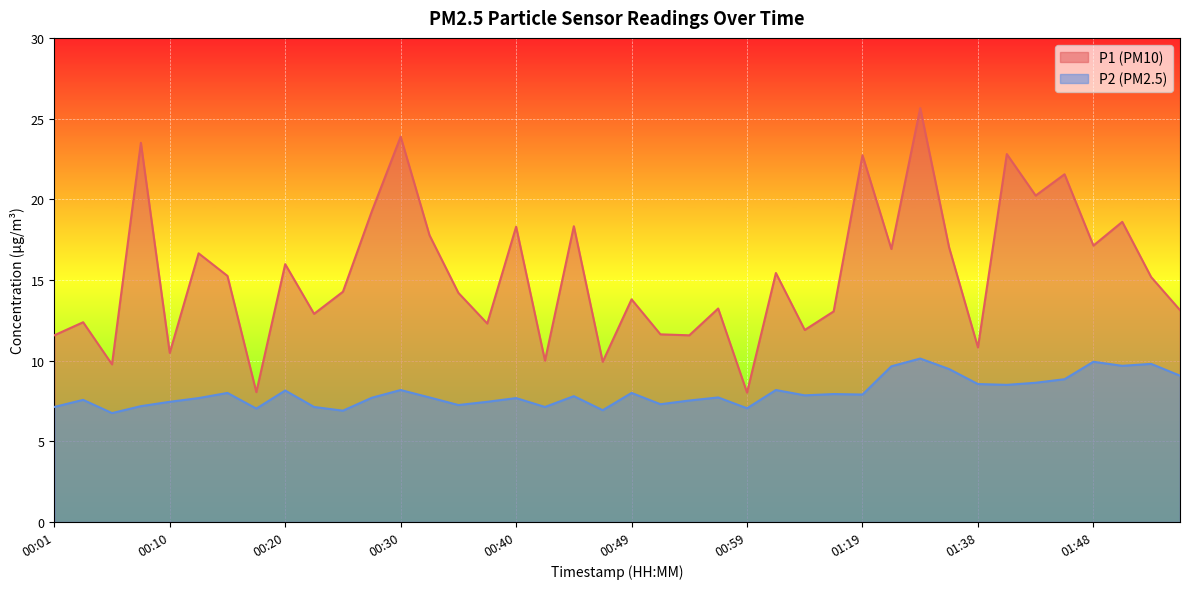

Reading right to left, transcribe all the data shown in this chart.

P1: 13.1	15.2	18.6	17.1	21.6	20.2	22.8	10.8	17.0	25.6	16.9	22.7	13.1	11.9	15.4	8.0	13.2	11.6	11.6	13.8	9.9	18.3	10.0	18.3	12.3	14.2	17.8	23.9	19.2	14.3	12.9	16.0	8.1	15.2	16.6	10.5	23.5	9.8	12.4	11.6
P2: 9.1	9.8	9.7	9.9	8.8	8.6	8.5	8.6	9.5	10.1	9.7	7.9	7.9	7.8	8.2	7.0	7.7	7.5	7.3	8.0	6.9	7.8	7.1	7.7	7.5	7.2	7.7	8.2	7.7	6.9	7.1	8.2	7.0	8.0	7.7	7.5	7.2	6.8	7.6	7.1